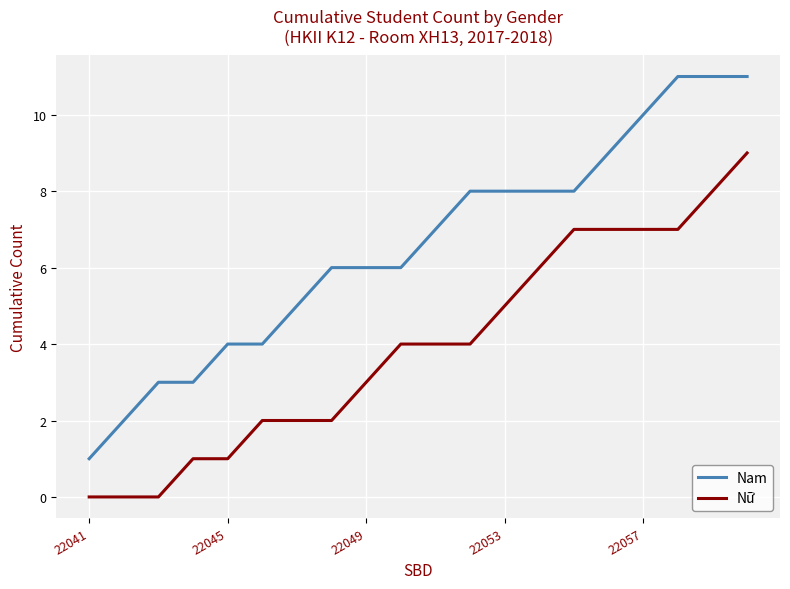

What is the difference between the maximum and minimum values in the Nữ series?

9